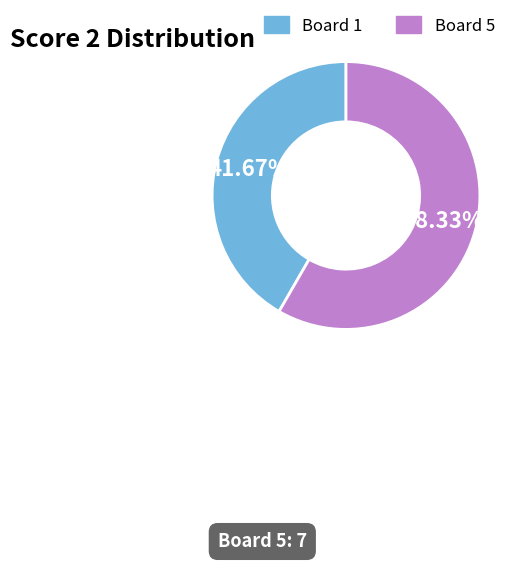

Does any single category account for the majority?

Yes